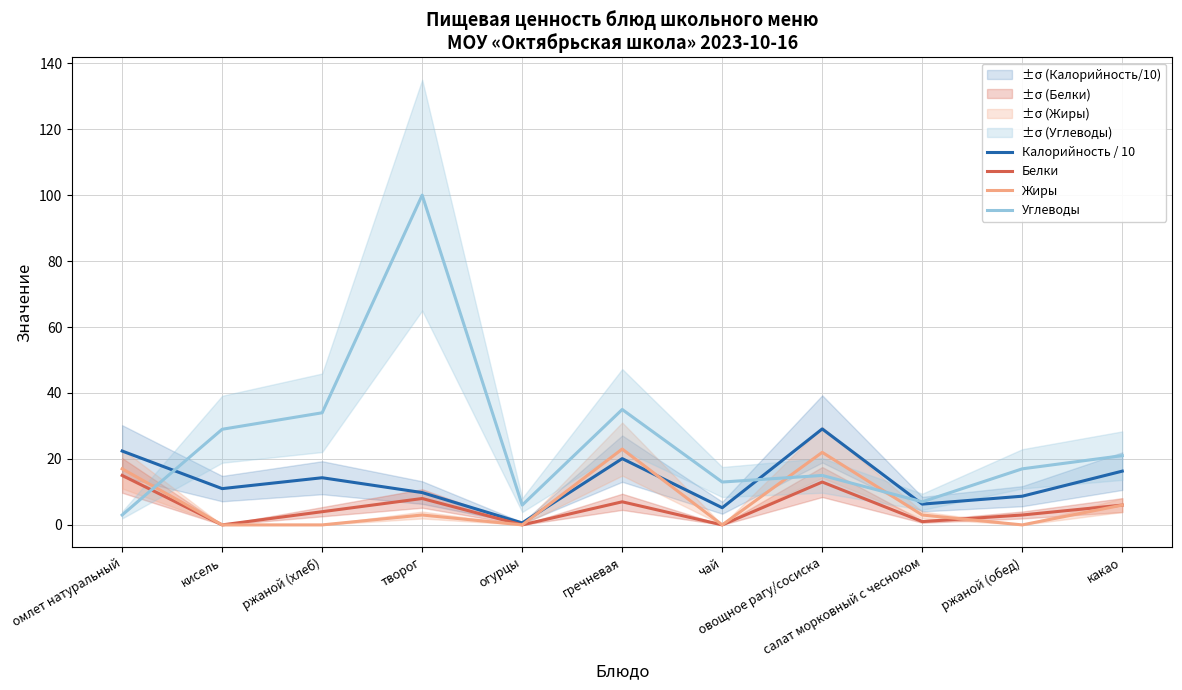

What is the difference between the highest and lowest values at огурцы?

6.0